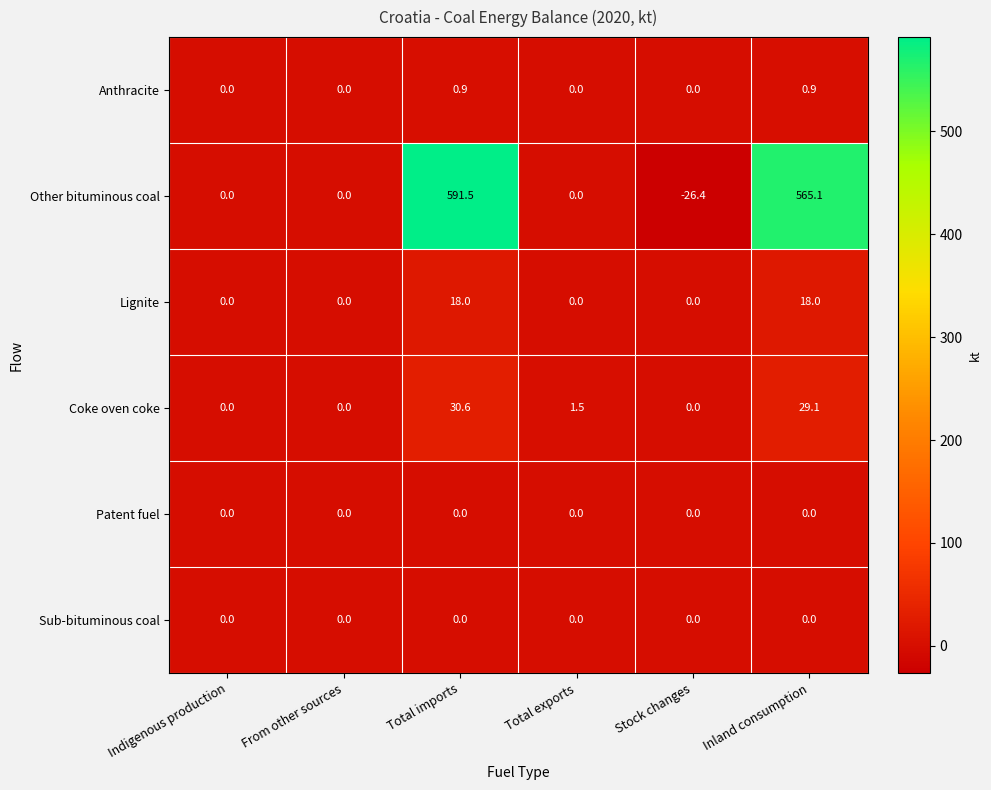

How many distinct data groups are displayed?

6